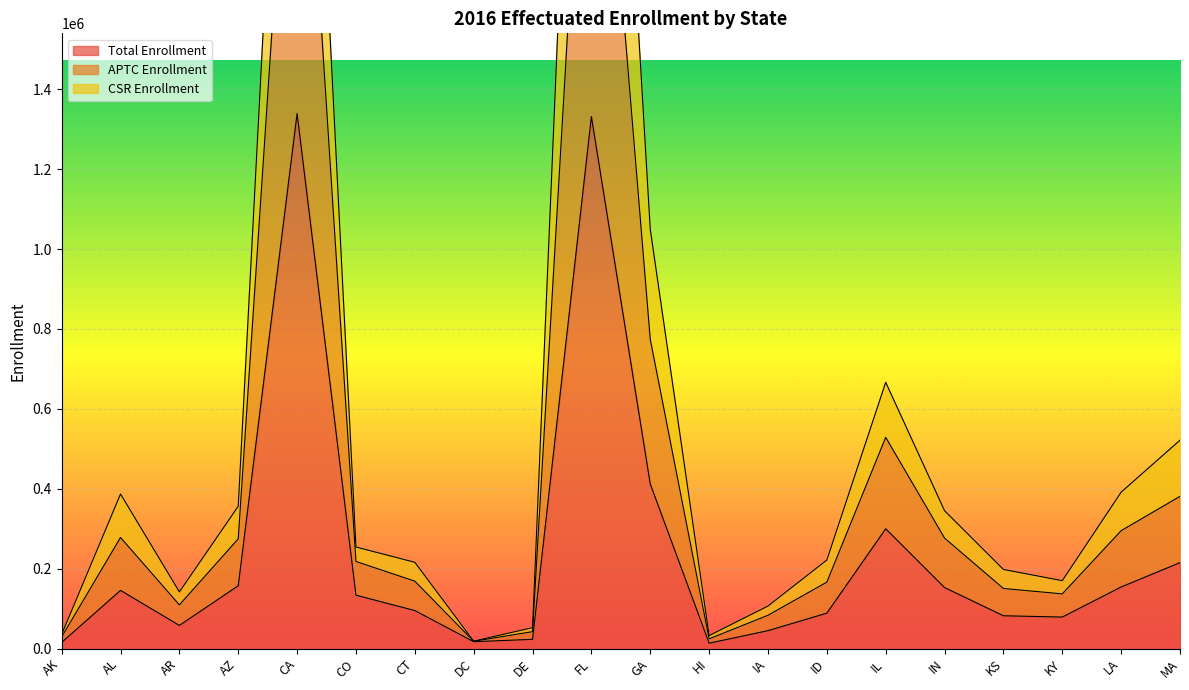

Reading left to right, extract all data points from this chart.

Total Enrollment: 15252	145550	57860	157209	1339259	133578	95092	17136	22995	1331747	411839	13395	44744	88566	299754	152632	82021	78788	154090	215036
APTC Enrollment: 29098	278000	109241	274732	2493556	218063	168656	18260	42245	2562228	774107	24255	83308	166269	528715	276475	150386	136858	295024	380970
CSR Enrollment: 35466	386893	141824	356217	3164892	254165	215932	18542	52337	3538409	1049623	32407	106434	221553	666571	345005	197969	169982	391483	521595